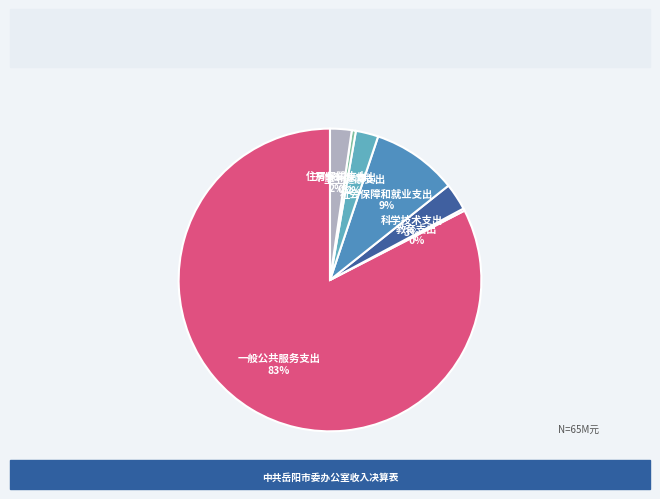

Between 节能环保支出 and 卫生健康支出, which is larger?

卫生健康支出